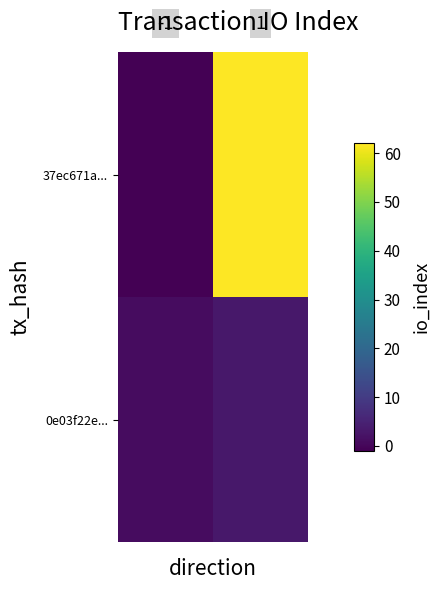

Which series has the largest range (max minus min)?

37ec671a...